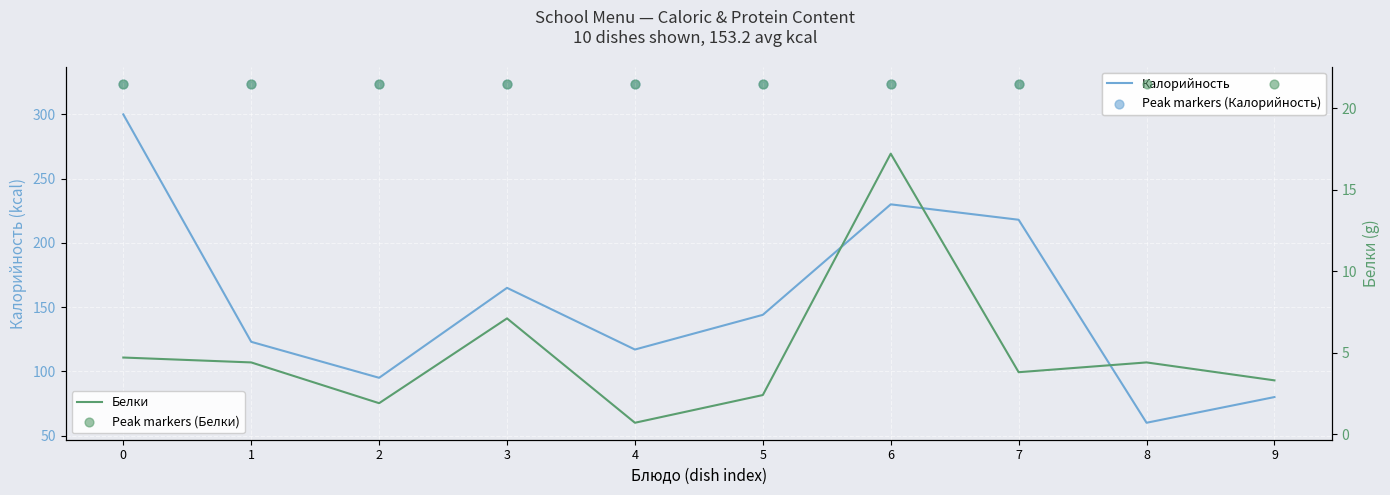

Which series has the largest Y range (max minus min)?

Калорийность